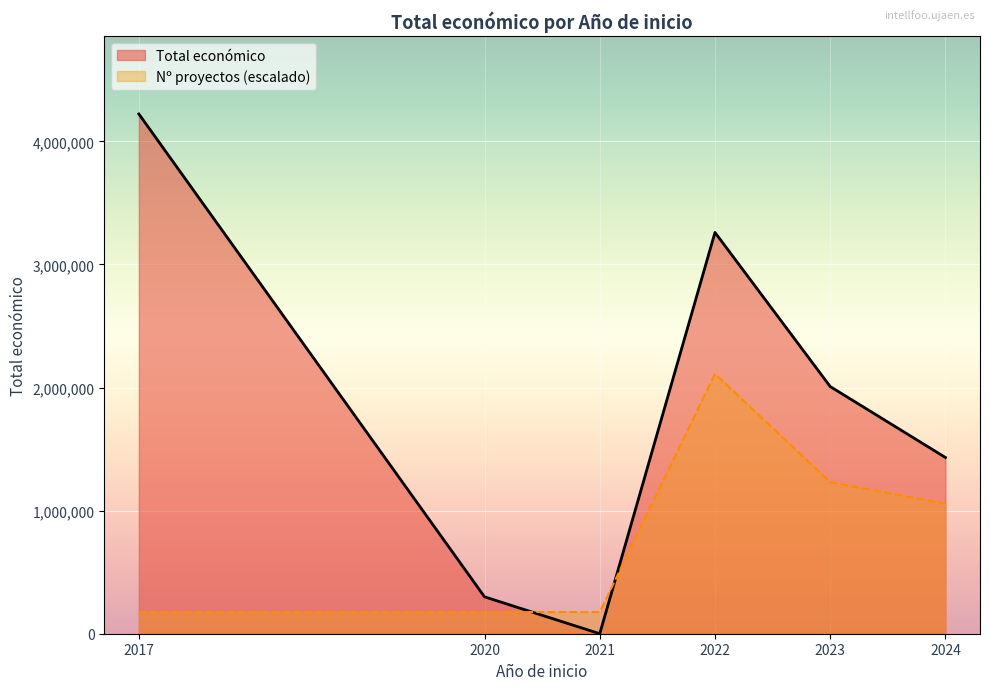

What is the difference between the Nº proyectos (escalado) values at 2017 and 2024?

879671.9